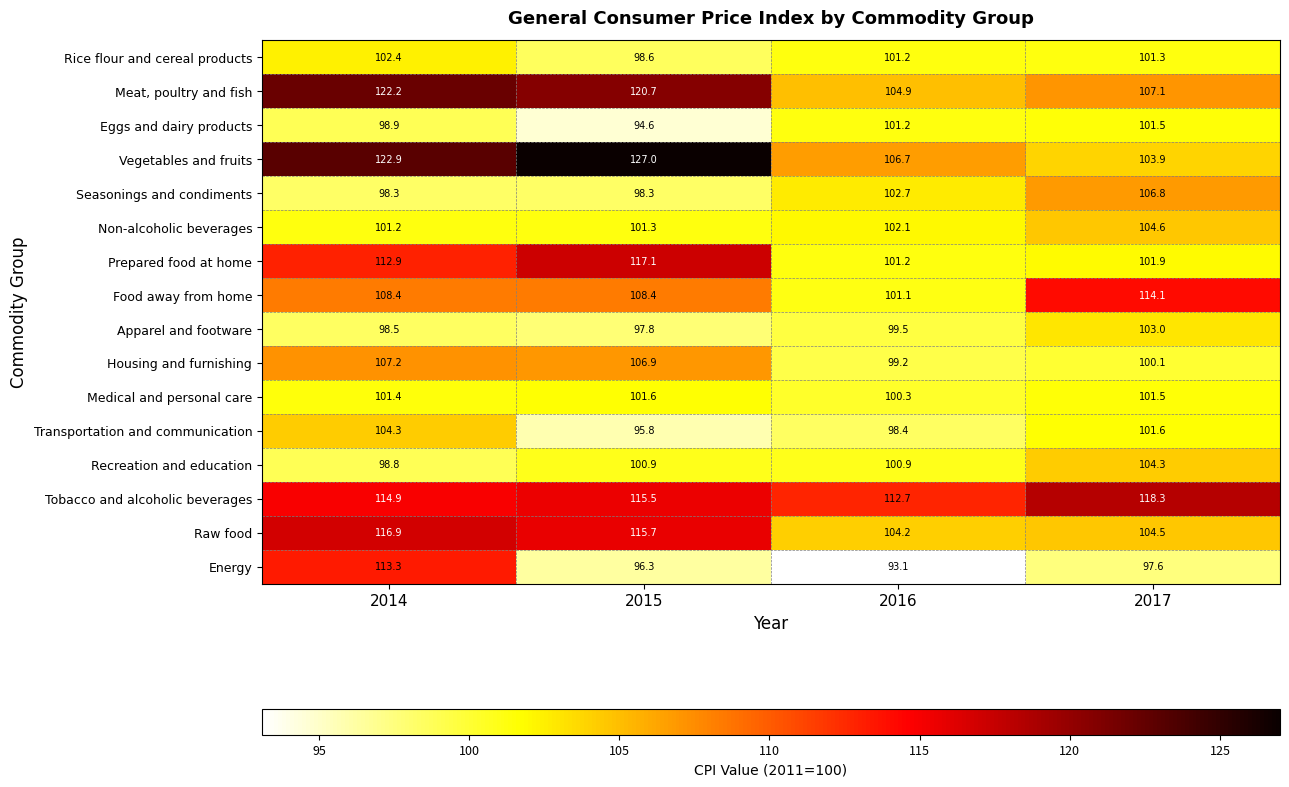

What is the sum of the Recreation and education values at 2016 and 2017?

205.2